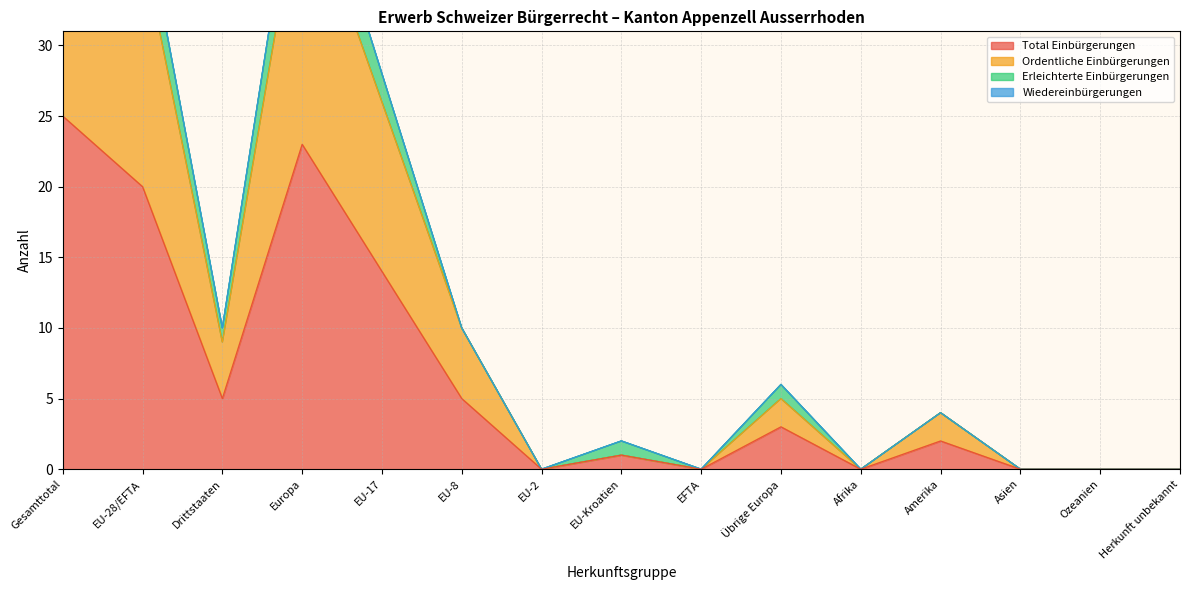

The value of Total Einbürgerungen at EFTA is 0. True or false?

True